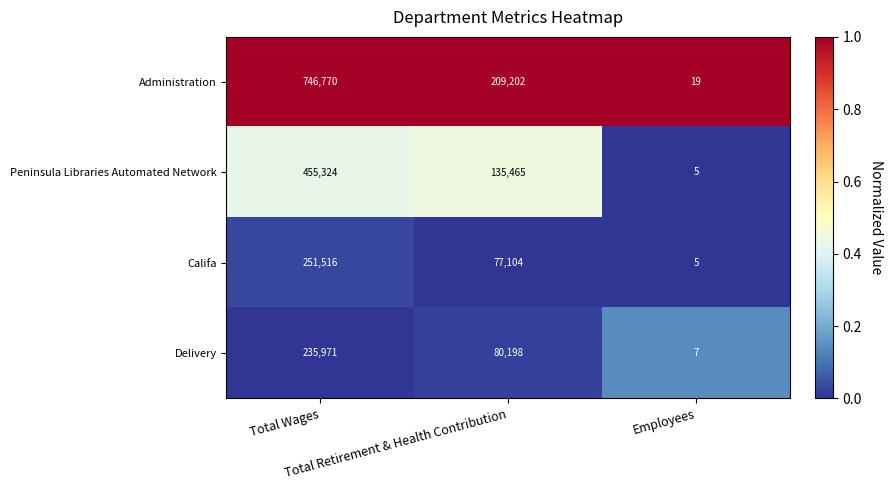

List the series in order of their peak value, lowest first.

Delivery, Califa, Peninsula Libraries Automated Network, Administration